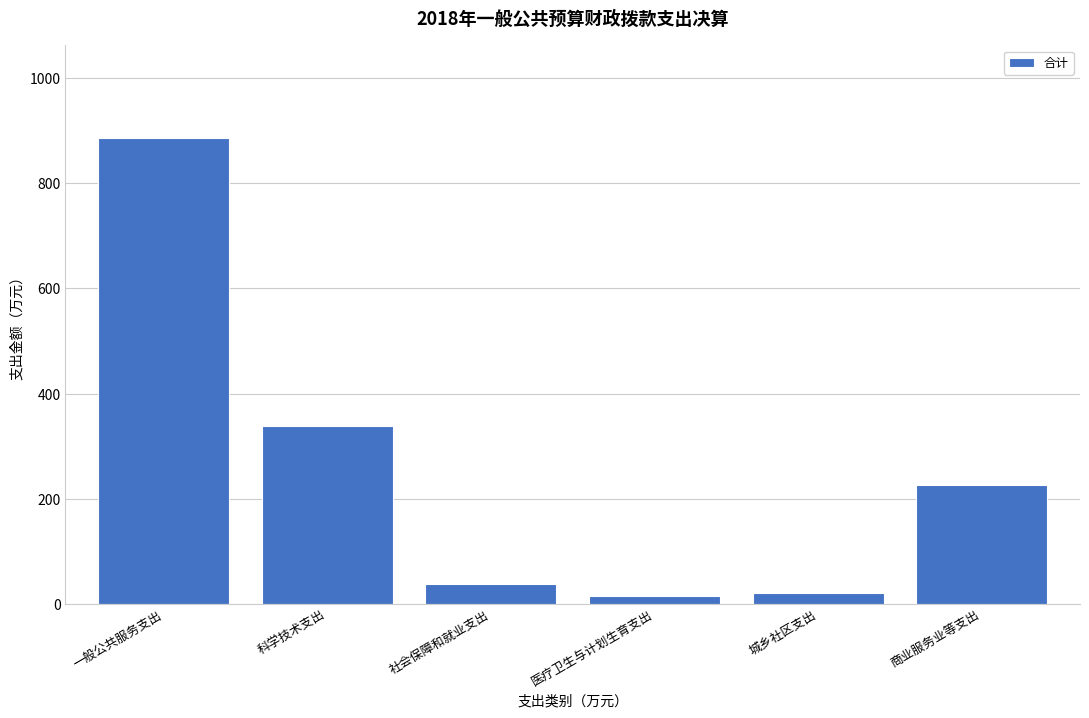

Reading right to left, extract all data points from this chart.

225.3	19.2	14.9	37.4	338.4	885.8